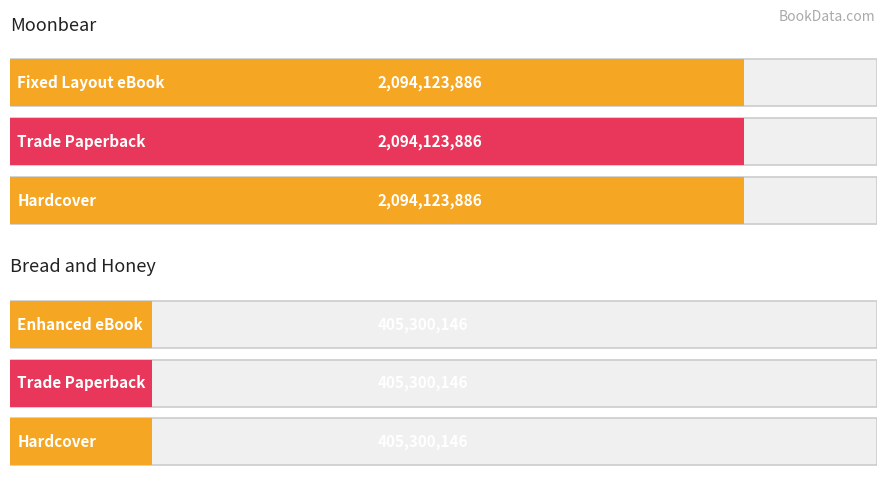

True or false: the data shows 696706907 at Enhanced eBook.

False